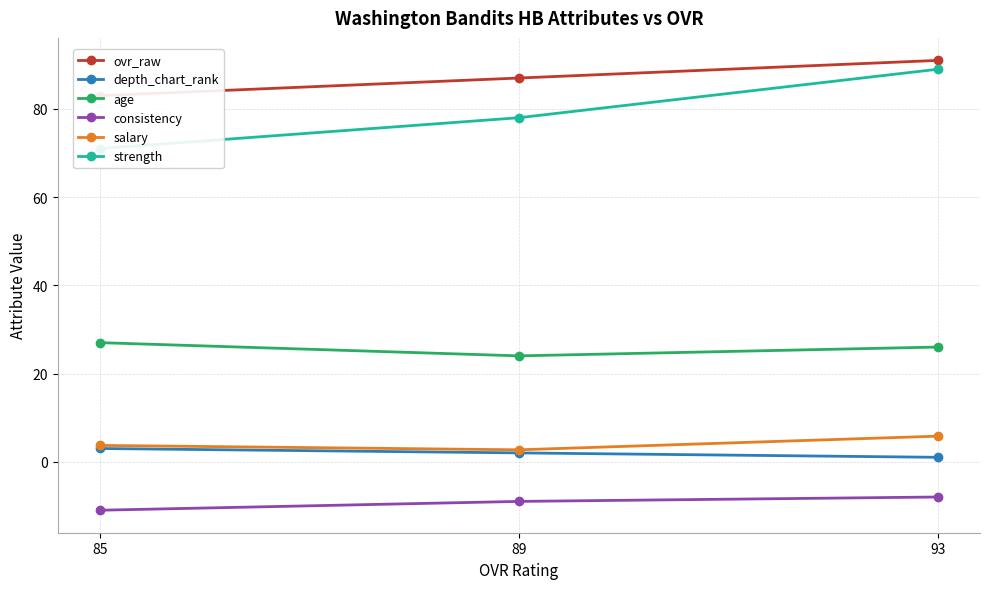

What value does the age series have at 89?

24.0